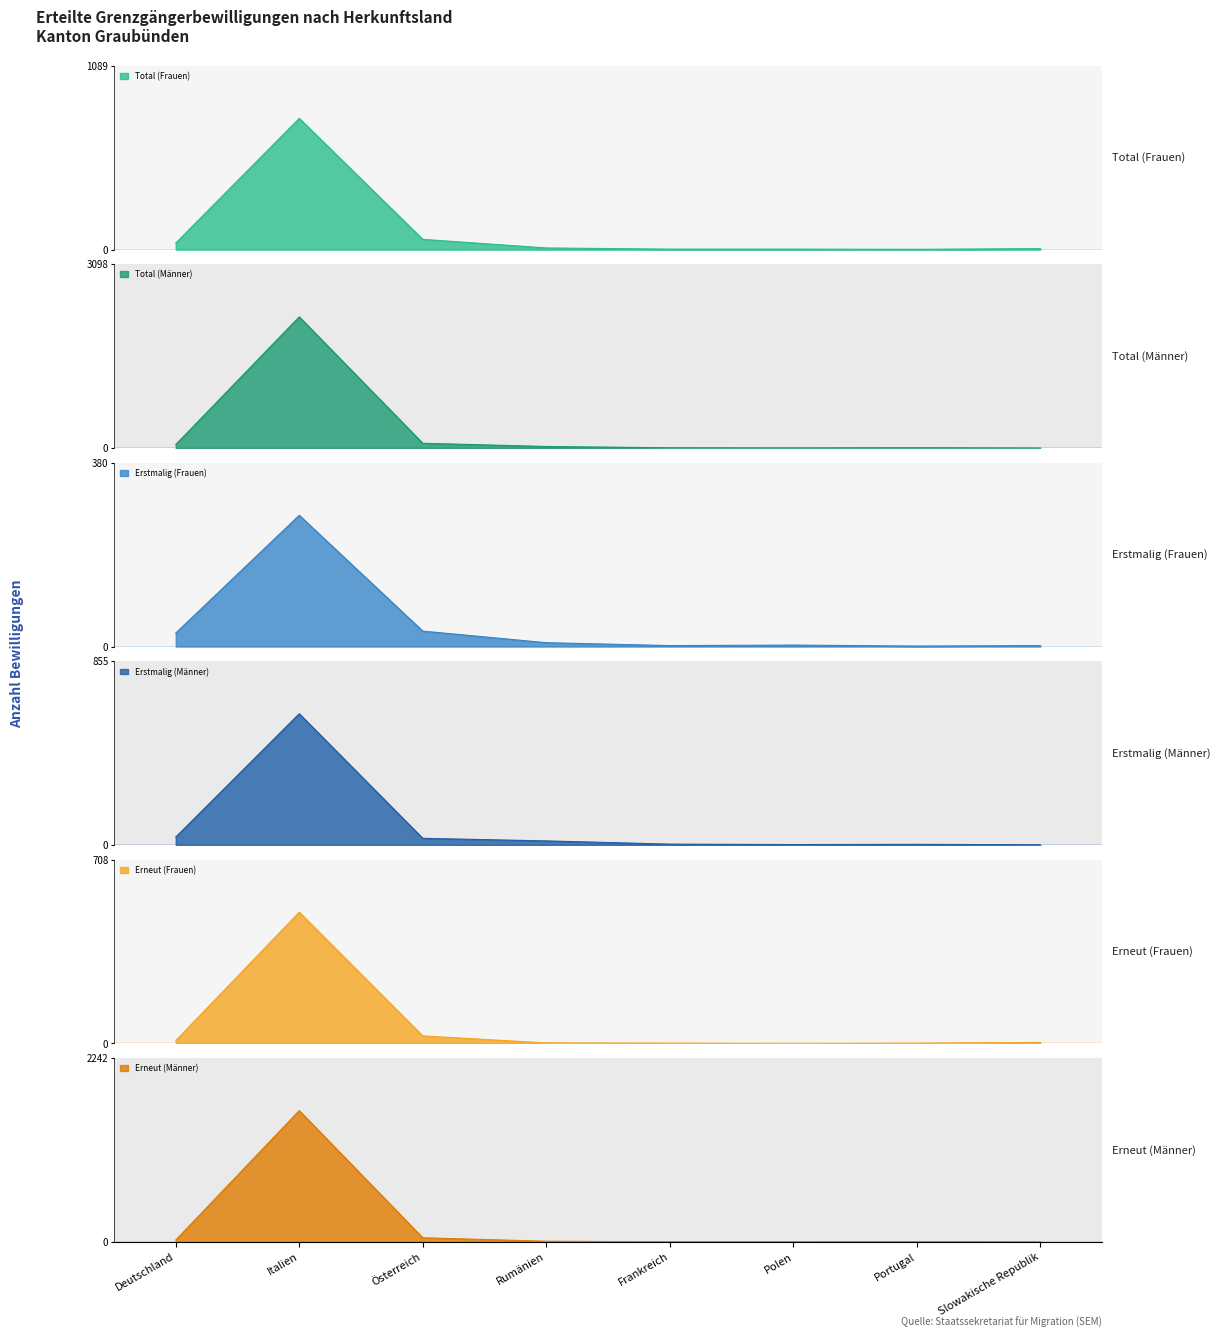

What is the spread (max minus min) of values at Deutschland?

49